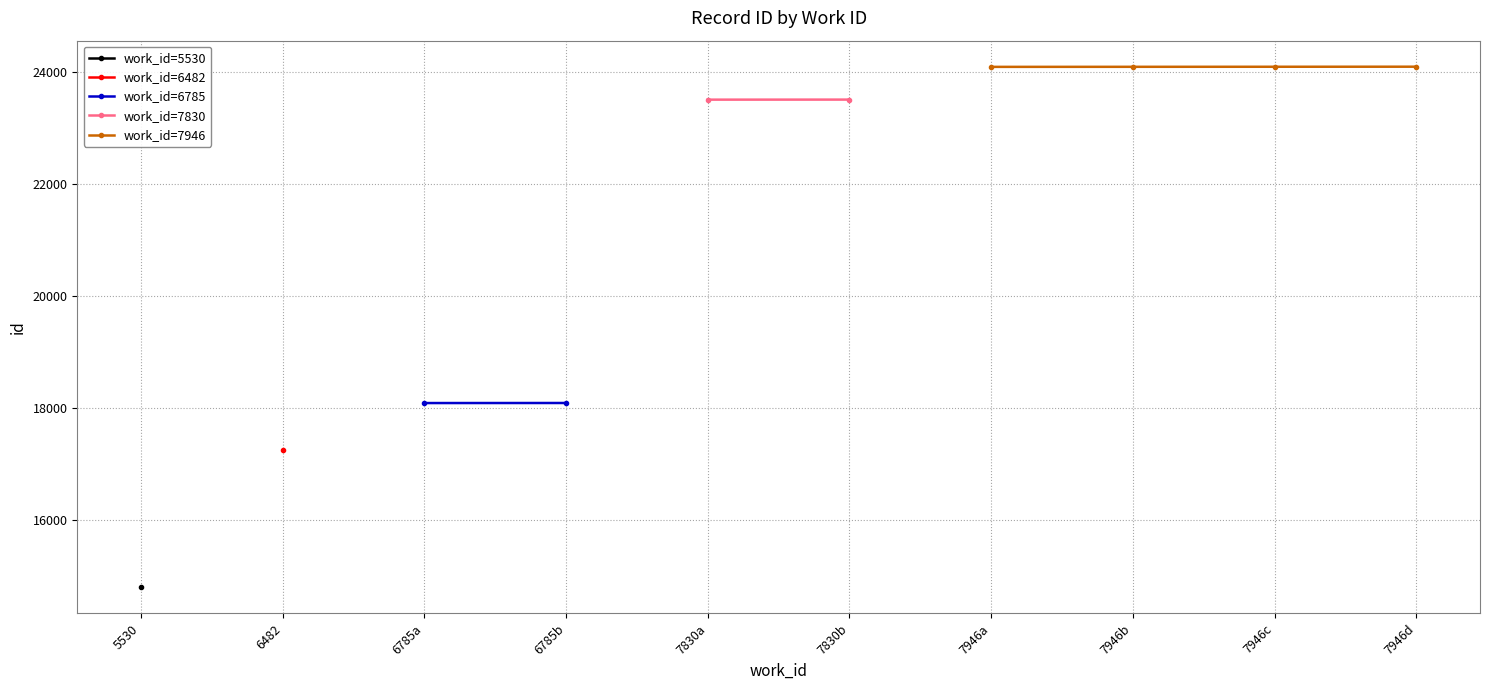

Where is the data nearest to the value 19447?

6785